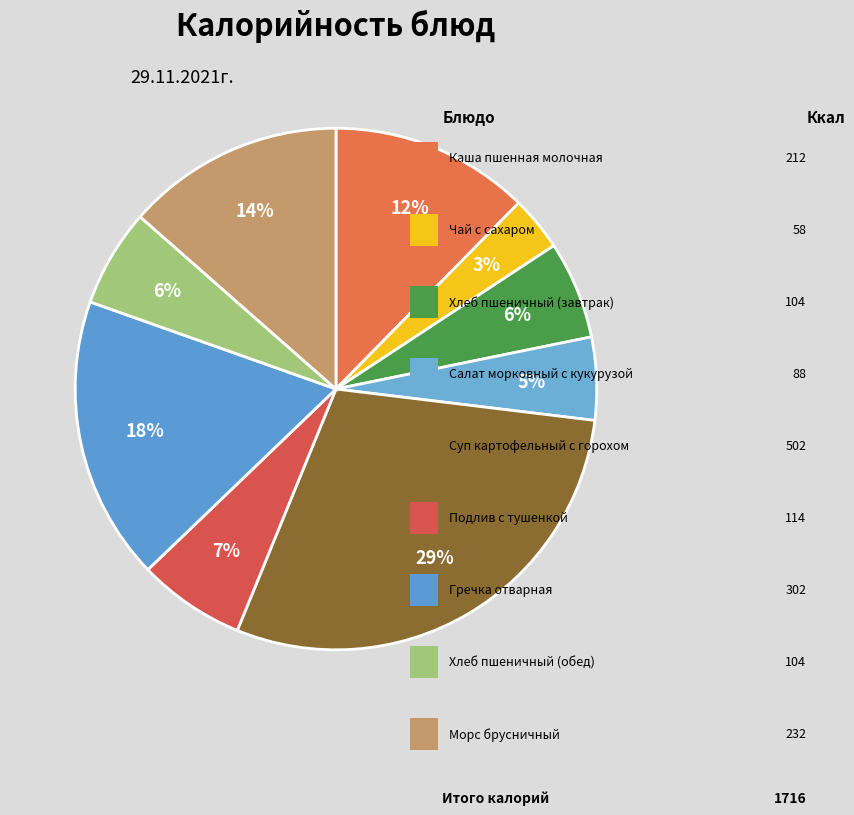

What is the smallest slice in the pie chart?

Чай с сахаром